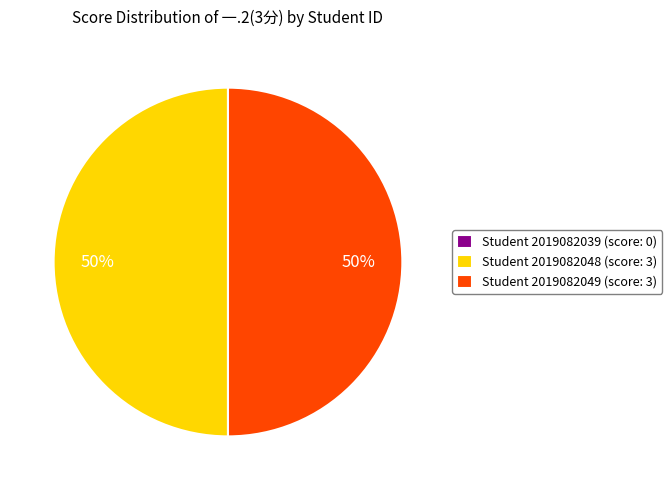

Combined, do Student 2019082048 (score: 3) and Student 2019082049 (score: 3) account for over 50%?

Yes